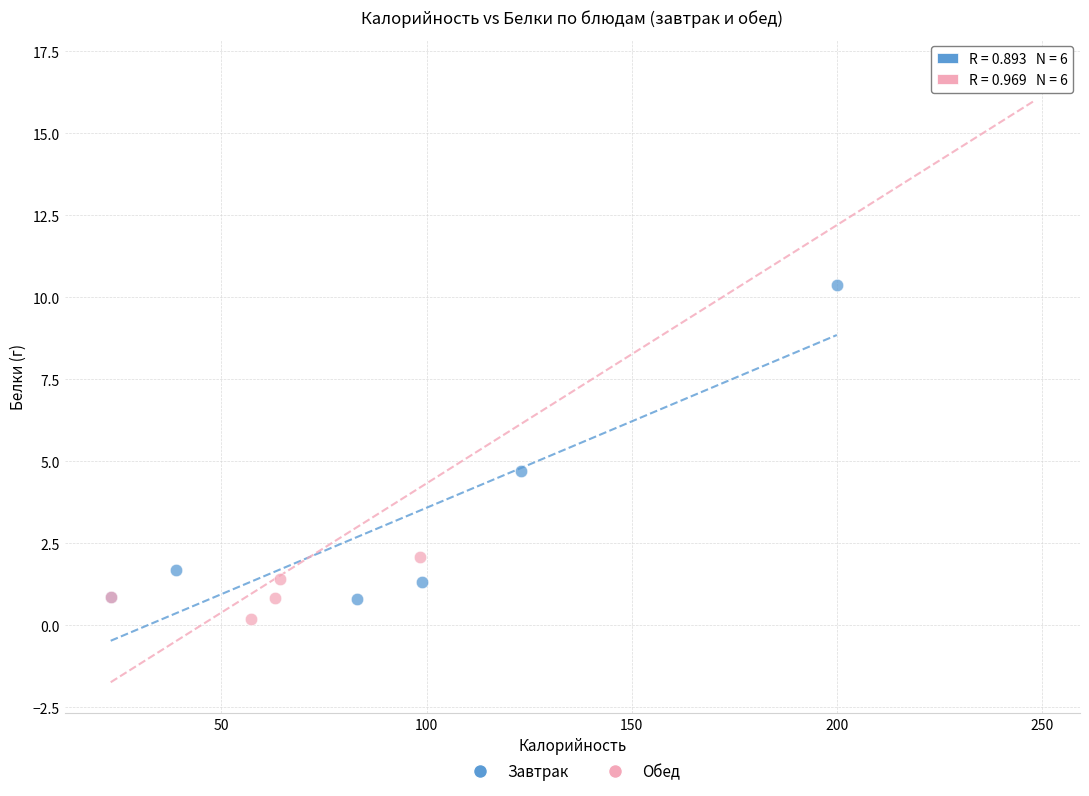

Which series contains the highest Y value?

Обед